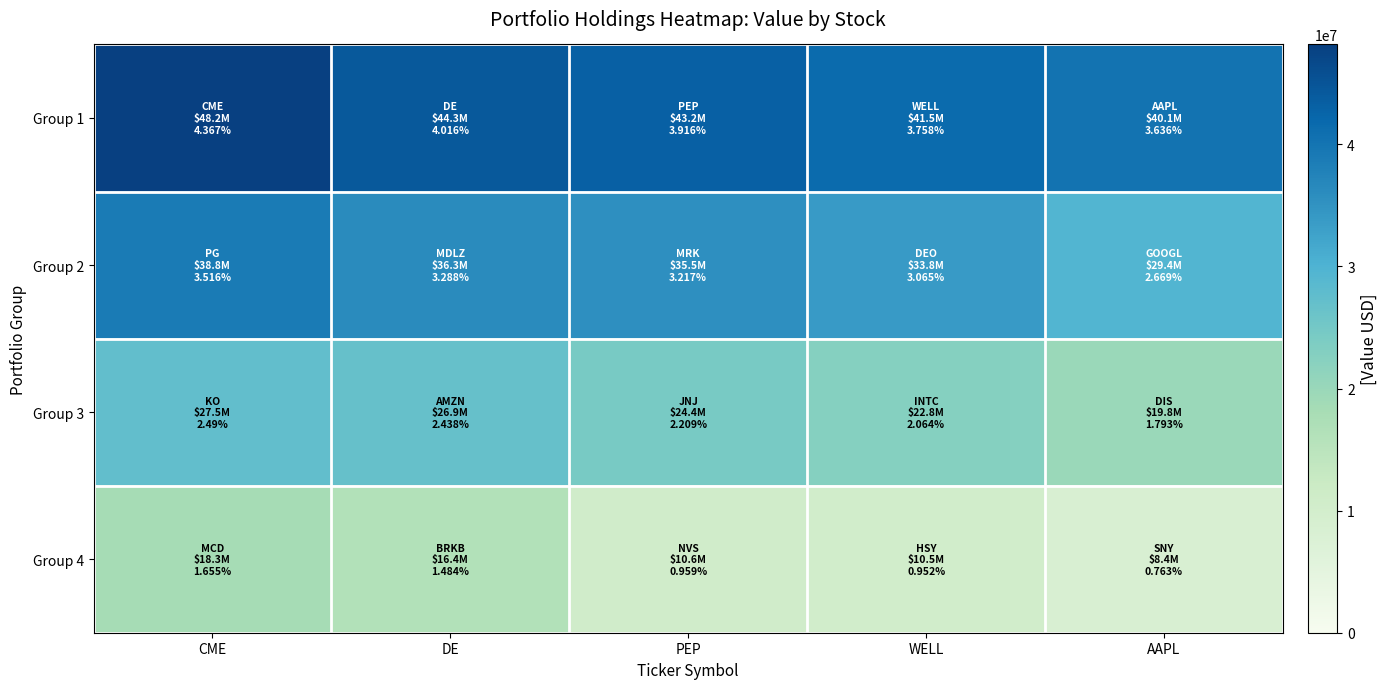

Reading left to right, extract all data points from this chart.

Group 1: CME=48178742	DE=44304239	PEP=43198732	WELL=41460273	AAPL=40109056
Group 2: CME=38794457	DE=36279817	PEP=35496401	WELL=33815860	AAPL=29447601
Group 3: CME=27476407	DE=26893974	PEP=24373883	WELL=22765881	AAPL=19779540
Group 4: CME=18255762	DE=16368467	PEP=10577804	WELL=10504404	AAPL=8423239